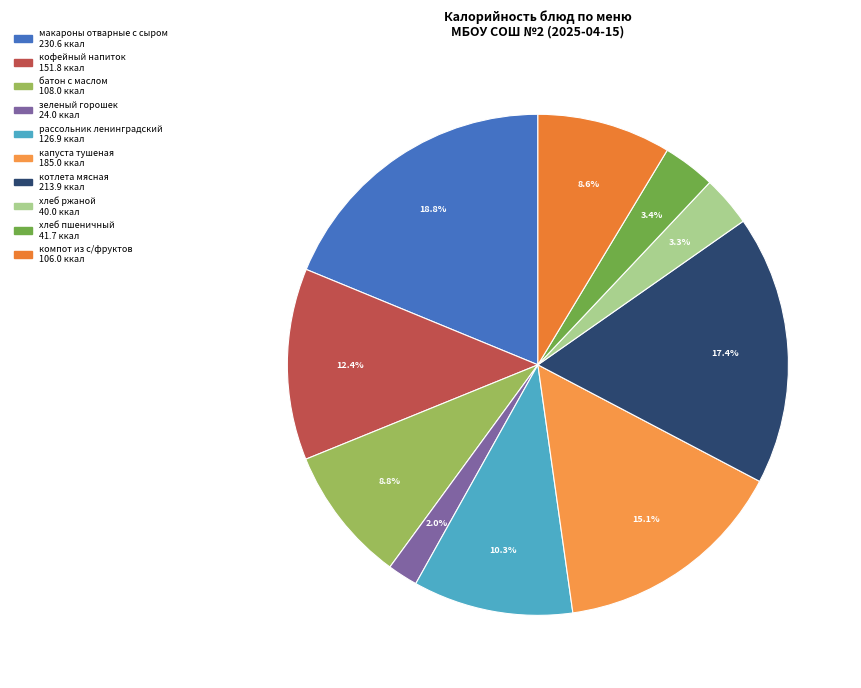

How much of the chart is everything except зеленый горошек?

98.0%